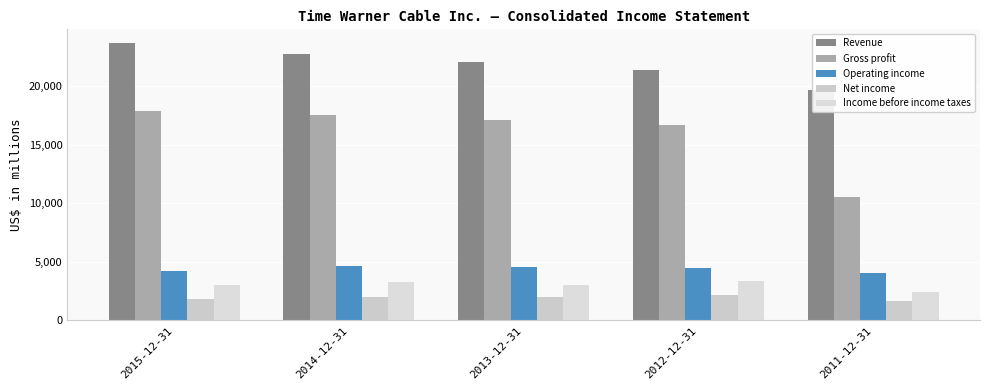

What is the label of the 4th bar from the right?

2014-12-31